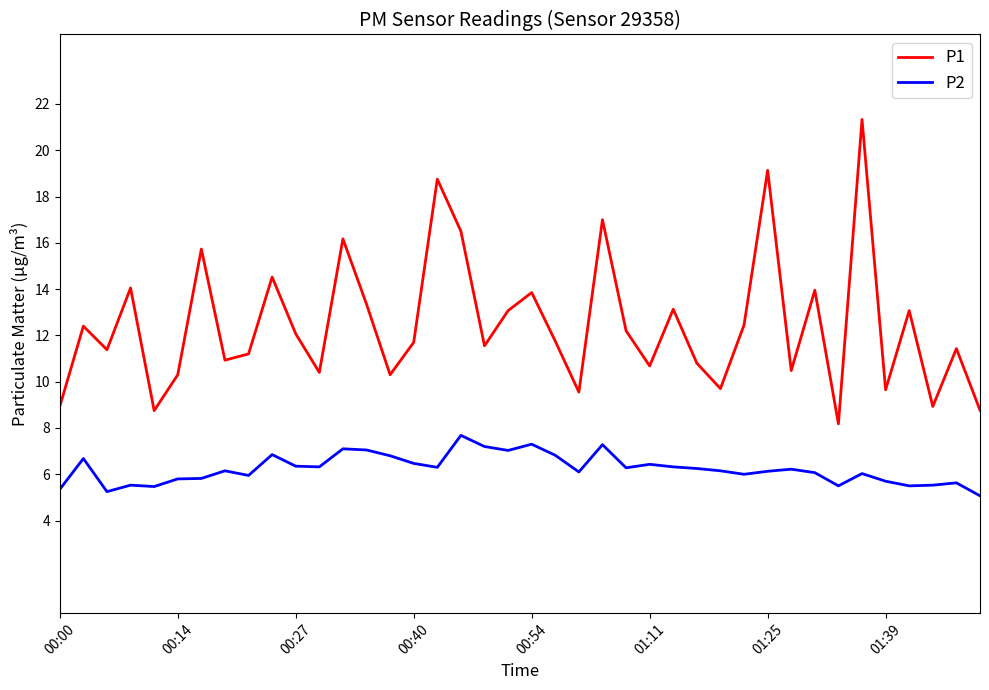

Which series has the largest total across all categories?

P1